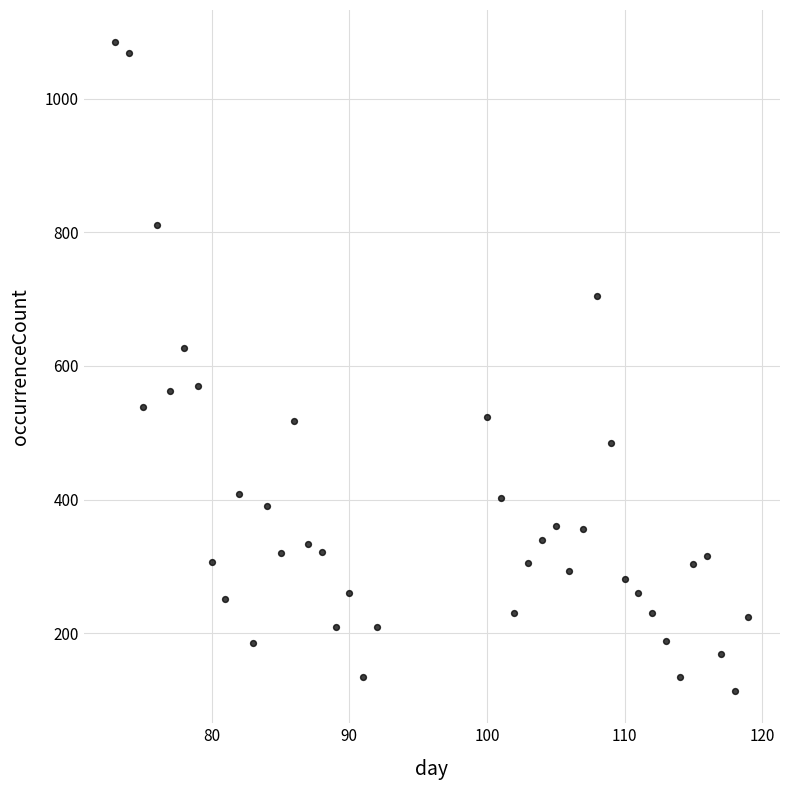

What is the range of X values (max minus min)?

46